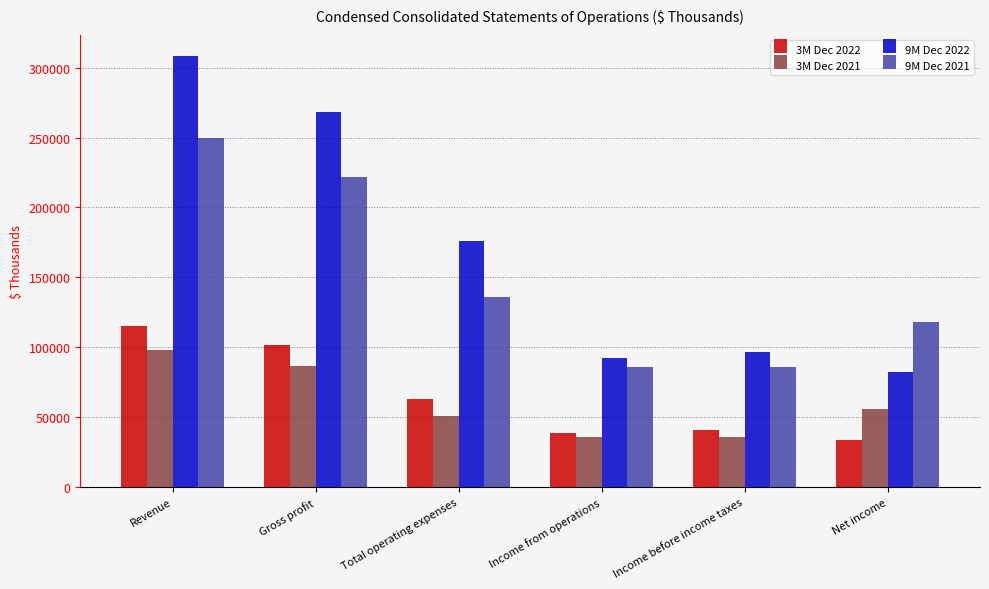

What is the average value of the 3M Dec 2021 series?

60486